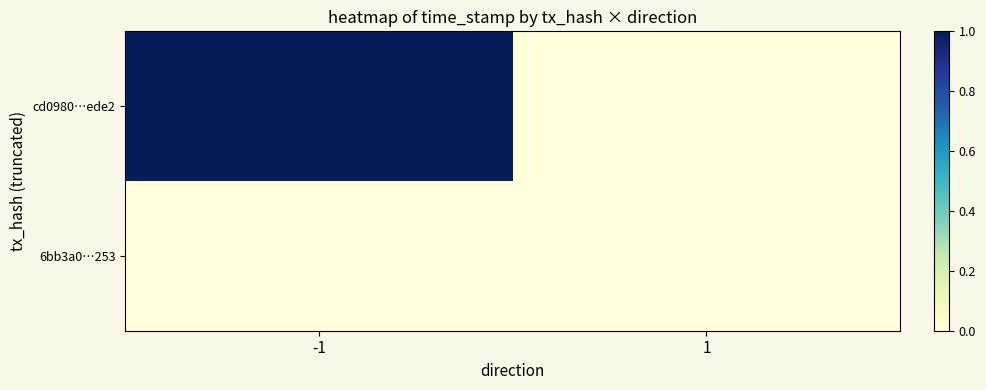

How many distinct data groups are displayed?

2